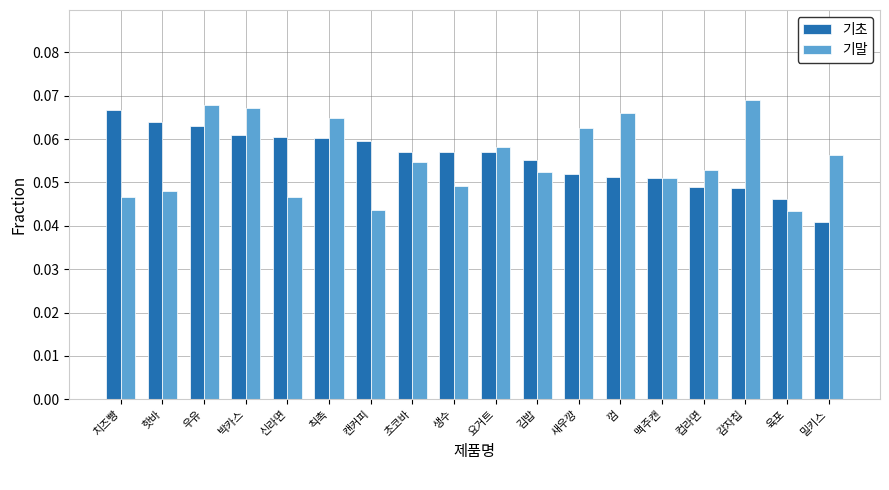

Count the number of categories in the chart.

18